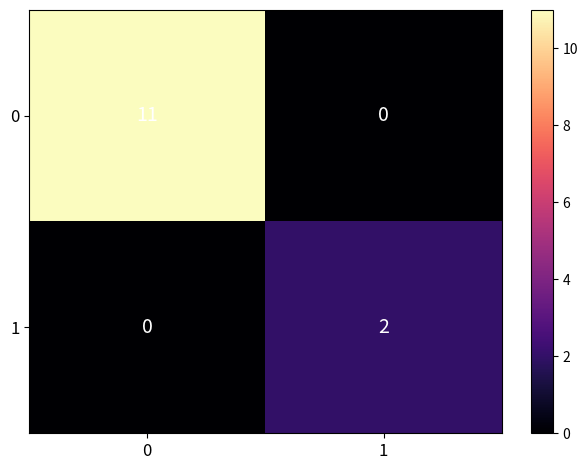

What is the spread (max minus min) of values at 0?

11